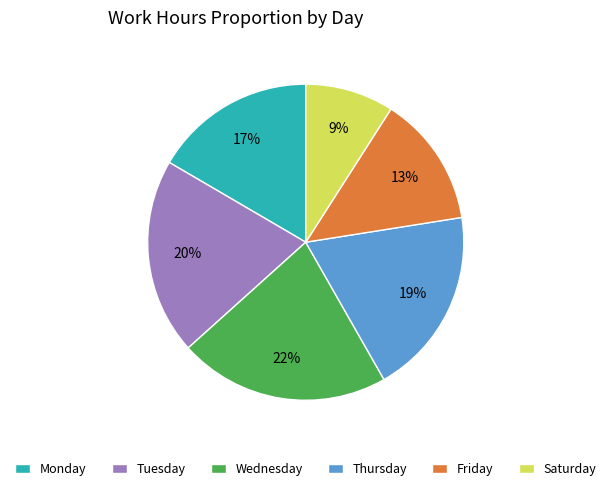

Is there any slice that represents more than half of the pie?

No